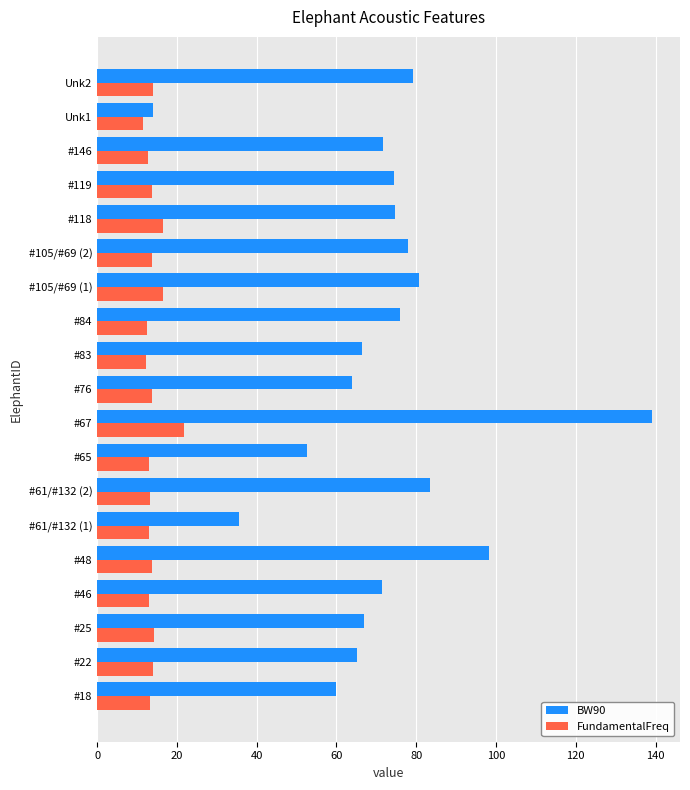

What is the difference between the second highest and minimum values in the BW90 series?

84.2